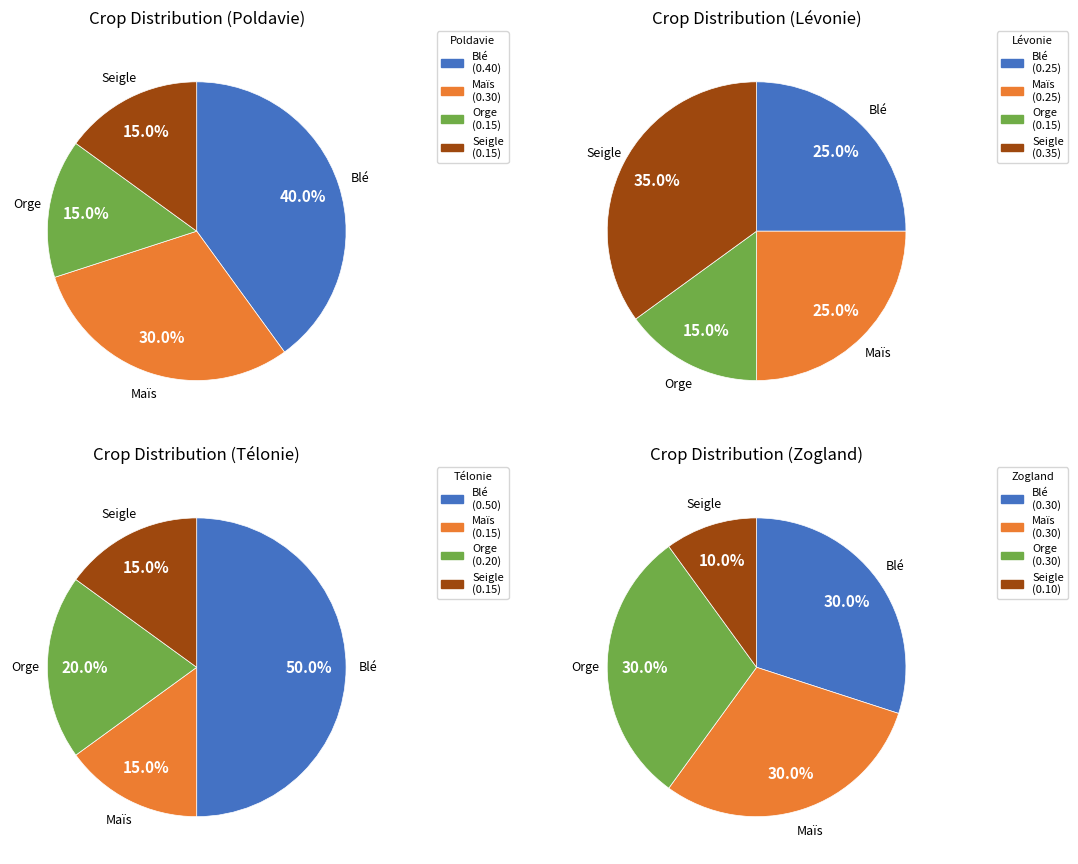

To the nearest percent, what portion does Maïs represent?

30%